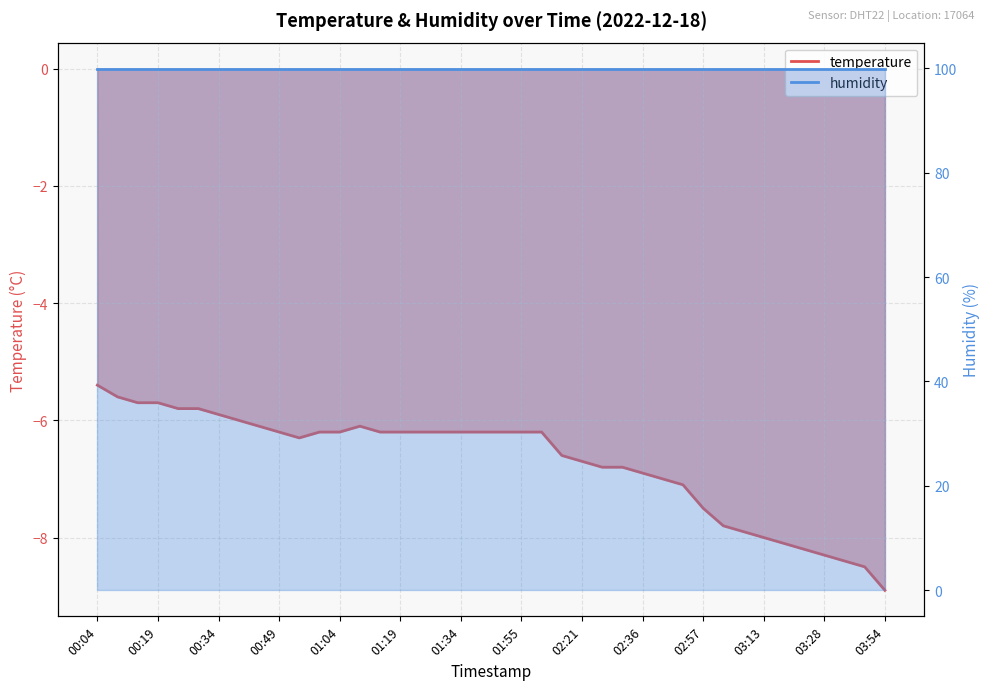

How many data points does each series have?

40